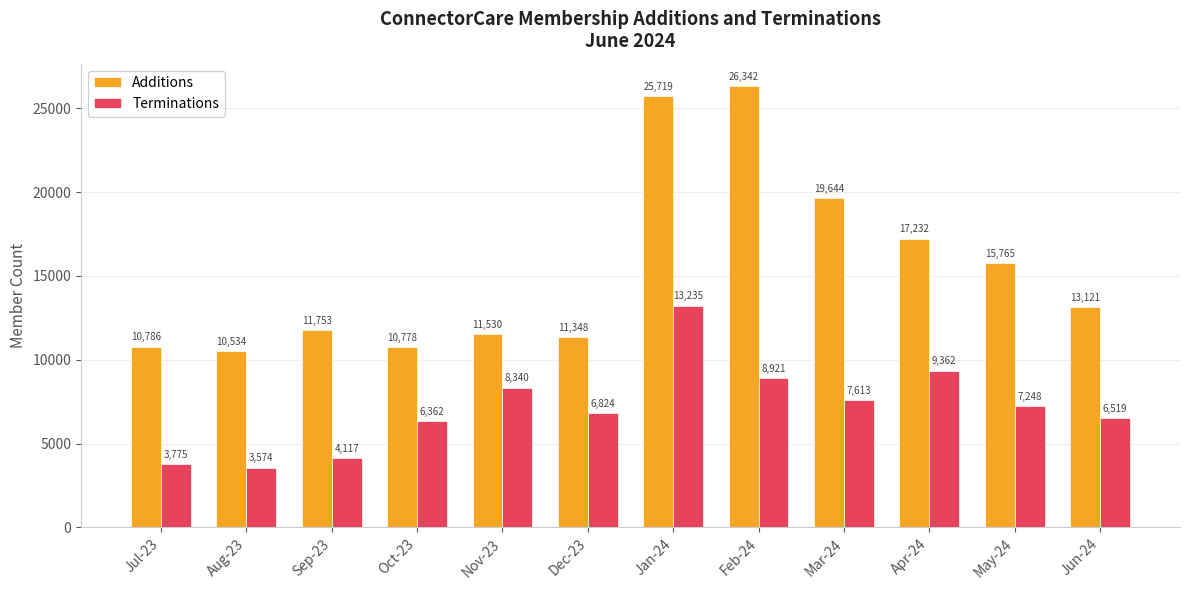

What is the approximate value of Terminations at Aug-23?

3574